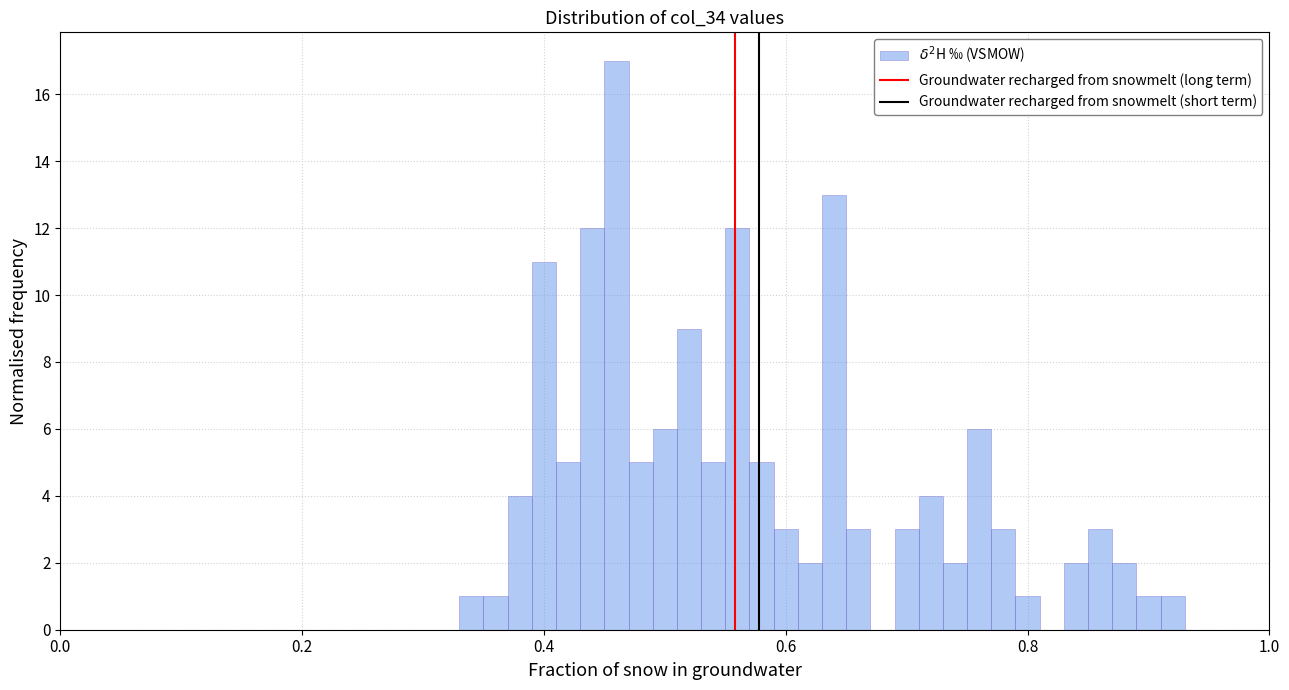

Around what value on the x-axis is the tallest bar? Give the approximate position of its centre, as read against the axis.

0.46